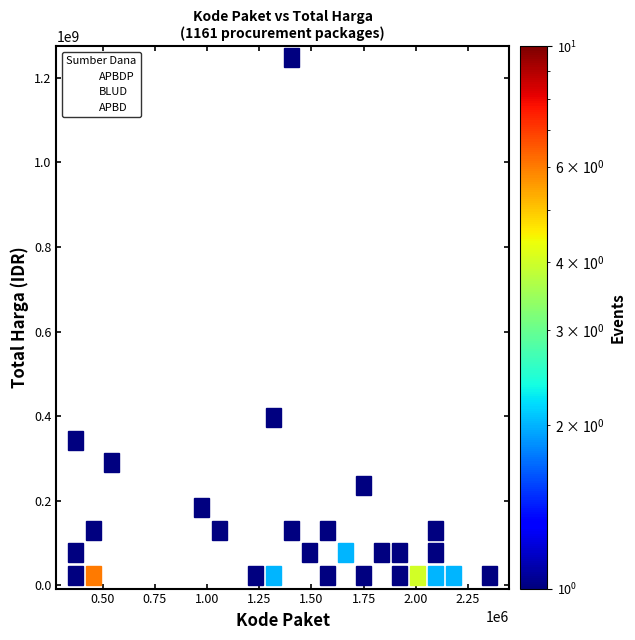

Which series has the widest spread of Y values?

APBDP